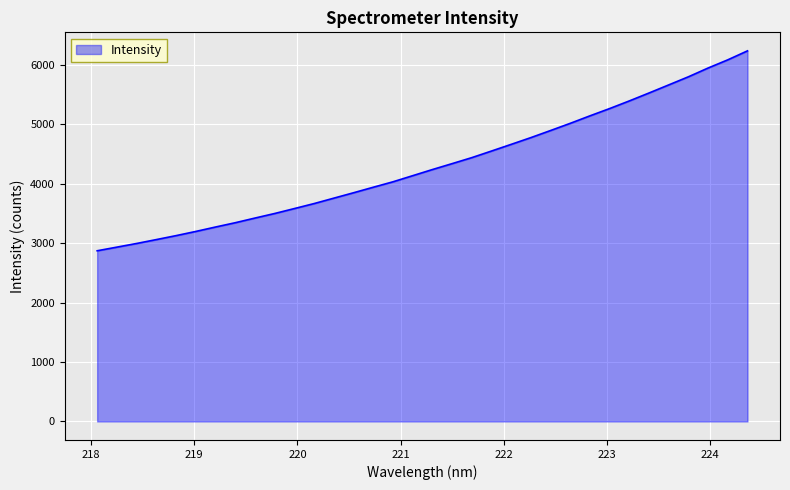

What is the average value?

4312.1